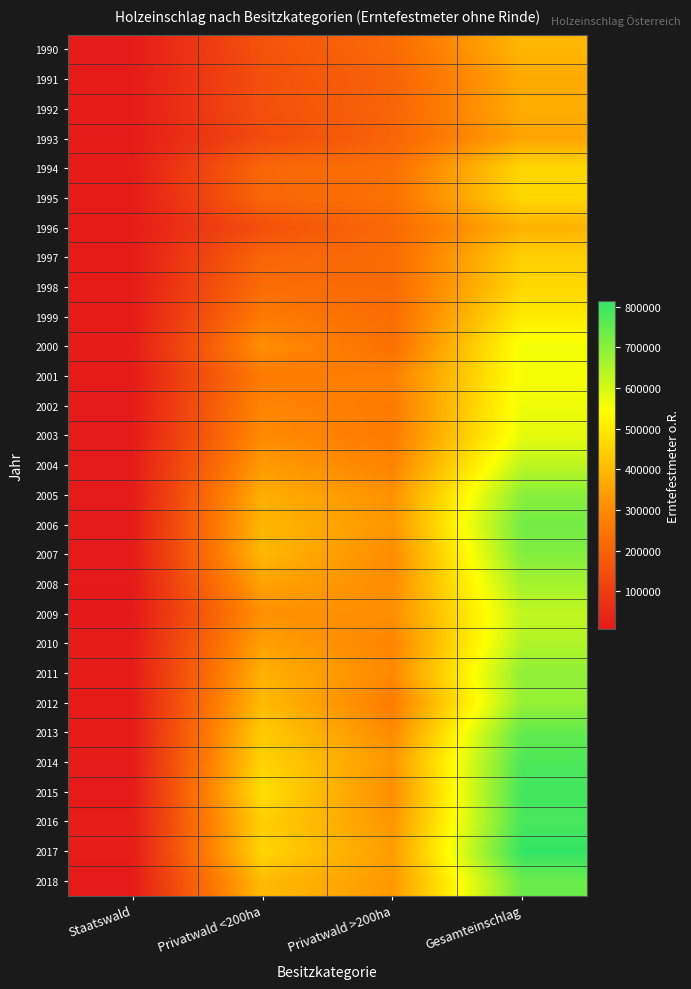

At Privatwald >200ha, list the series in order from smallest to largest.

1991, 1993, 1992, 1996, 1998, 1990, 1997, 1999, 1994, 2000, 1995, 2002, 2003, 2012, 2001, 2004, 2010, 2011, 2013, 2007, 2015, 2008, 2009, 2005, 2016, 2006, 2014, 2018, 2017